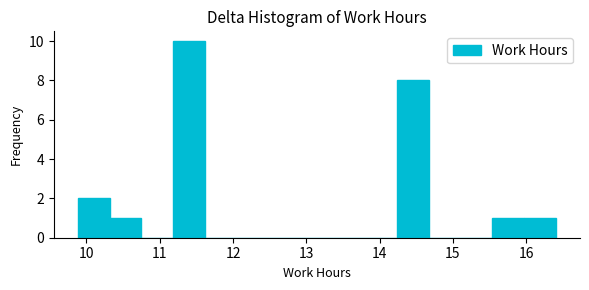

Reading left to right, transcribe this chart: for each bar, give the range it covers on the x-axis and its height. Neither the bar edges nor the heights are printed on the chart, so give them approximately, as read against the axes.

9.9 to 10.3: 2
10.3 to 10.8: 1
10.8 to 11.2: 0
11.2 to 11.6: 10
11.6 to 12.1: 0
12.1 to 12.5: 0
12.5 to 12.9: 0
12.9 to 13.4: 0
13.4 to 13.8: 0
13.8 to 14.2: 0
14.2 to 14.7: 8
14.7 to 15.1: 0
15.1 to 15.5: 0
15.5 to 16.0: 1
16.0 to 16.4: 1